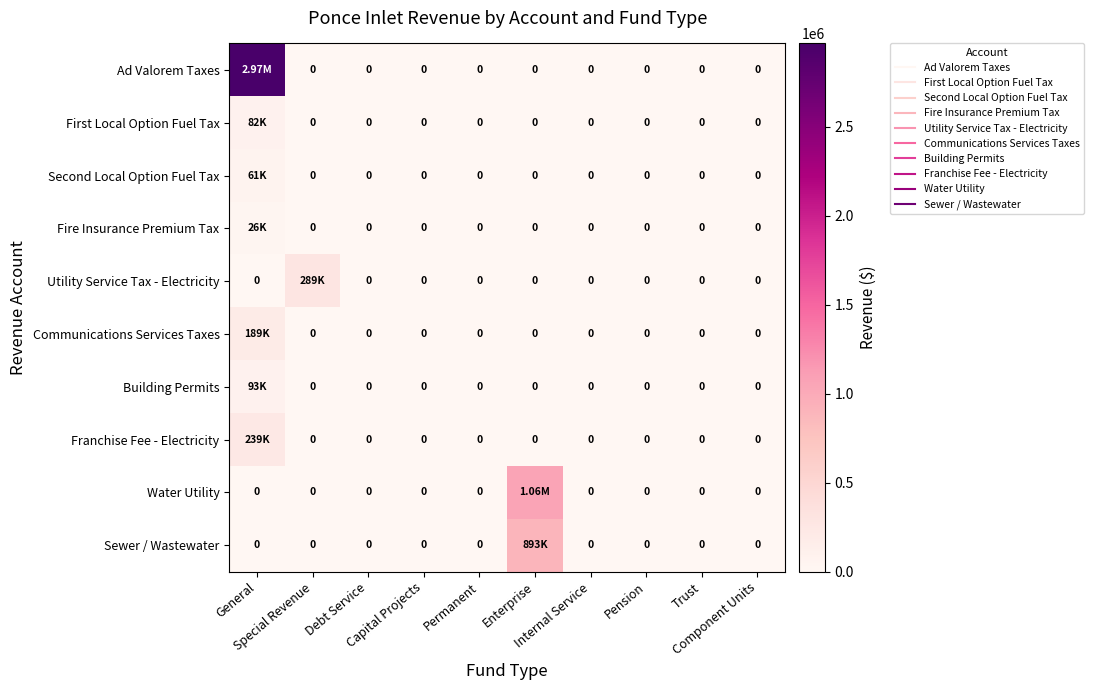

Is the value of Fire Insurance Premium Tax at Component Units greater than the value of Communications Services Taxes at Special Revenue?

No